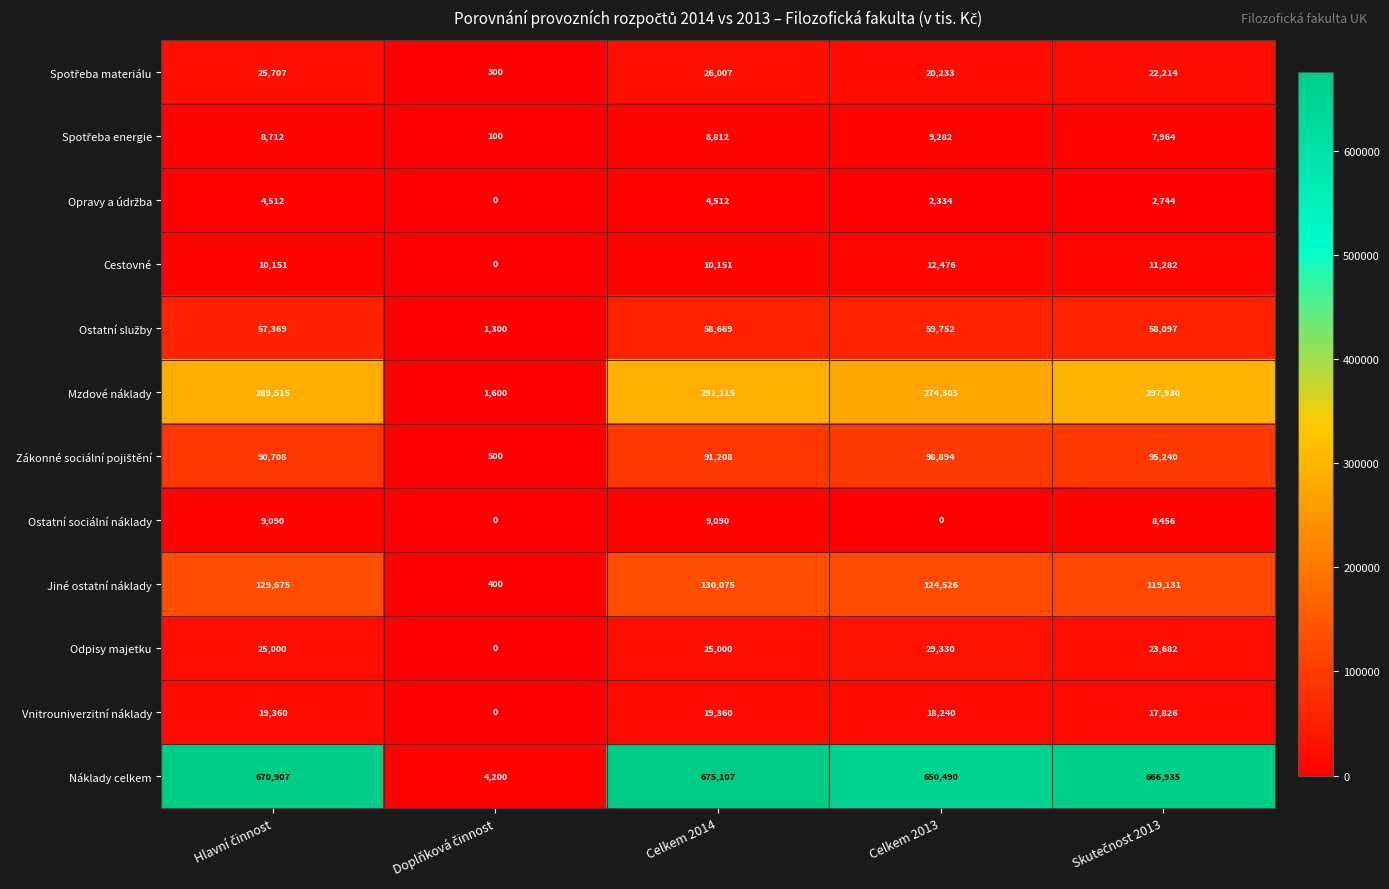

At how many categories does at least one series exceed 536149?

4